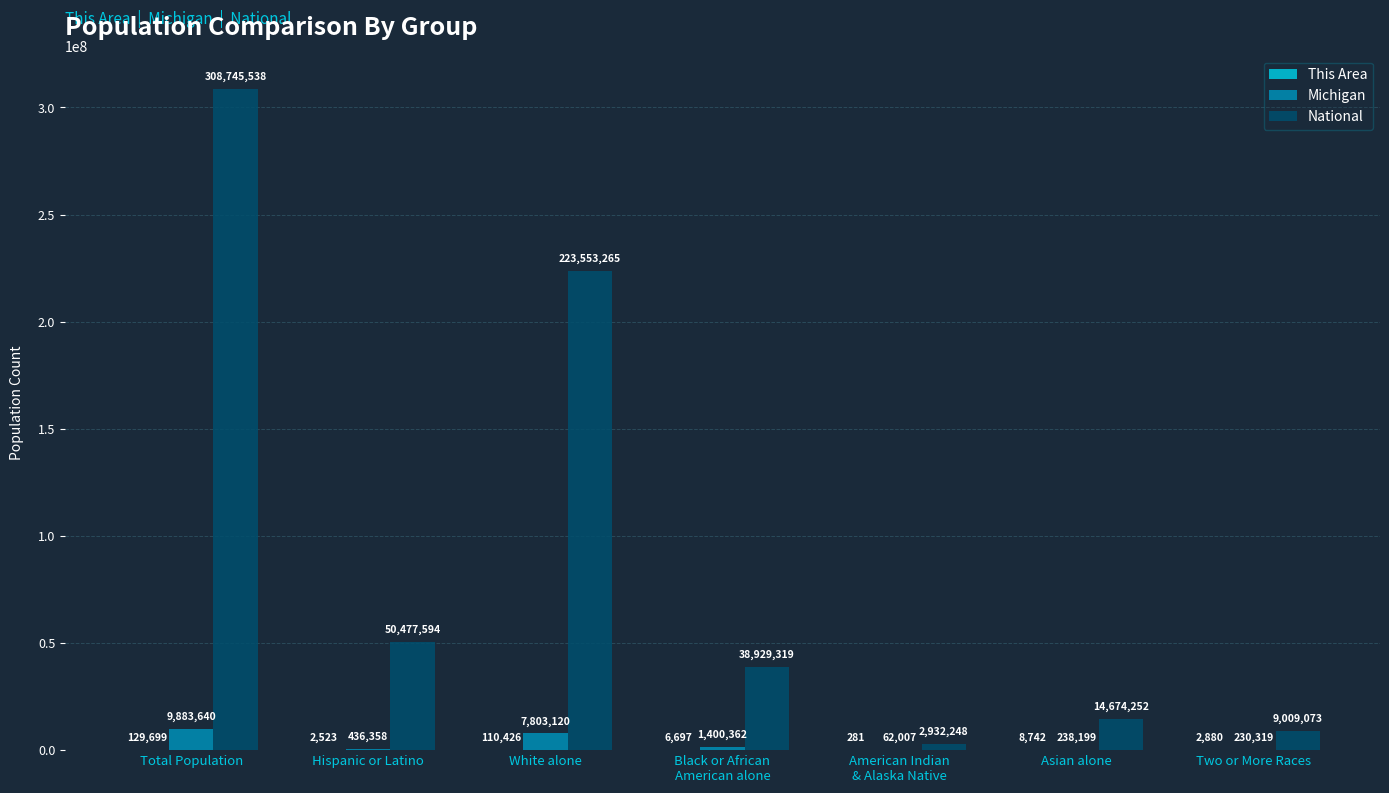

How many groups of bars are there?

7